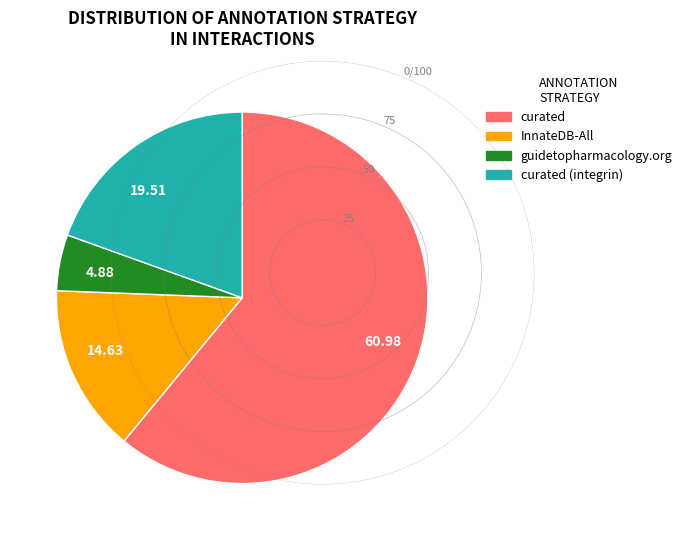

Does any single category account for the majority?

Yes